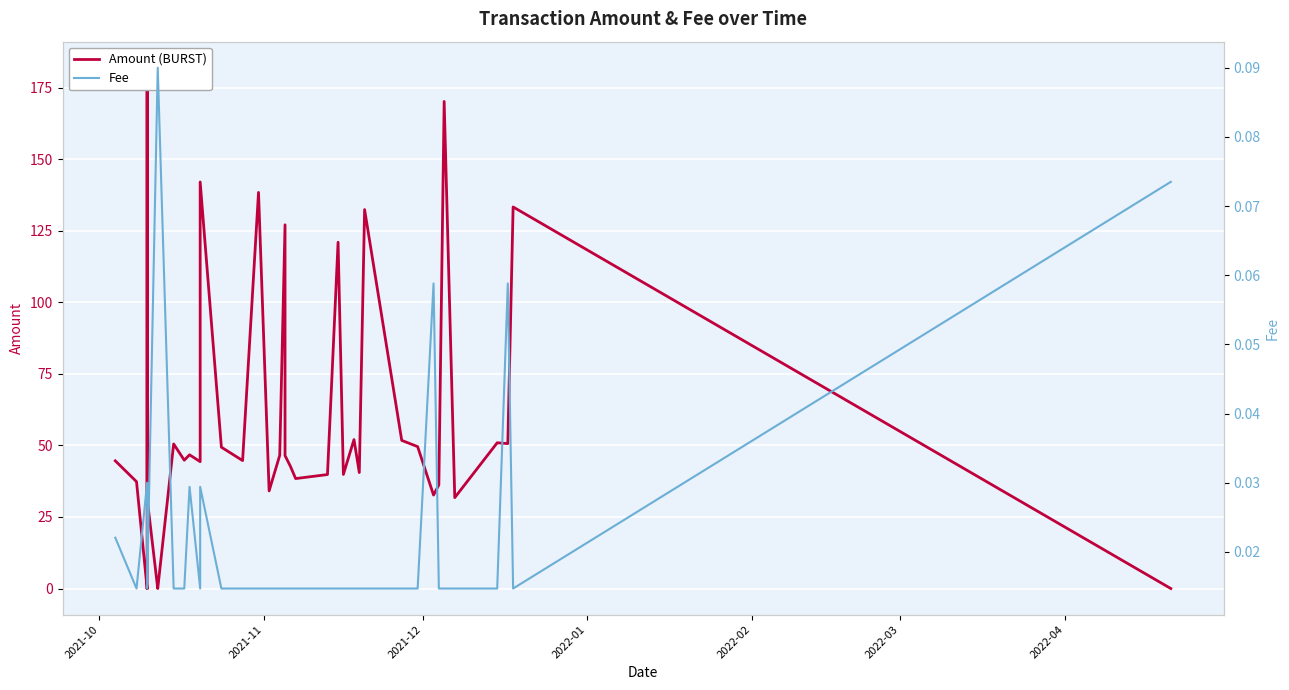

True or false: Fee has a value of 0.0 at 2021-10.

True